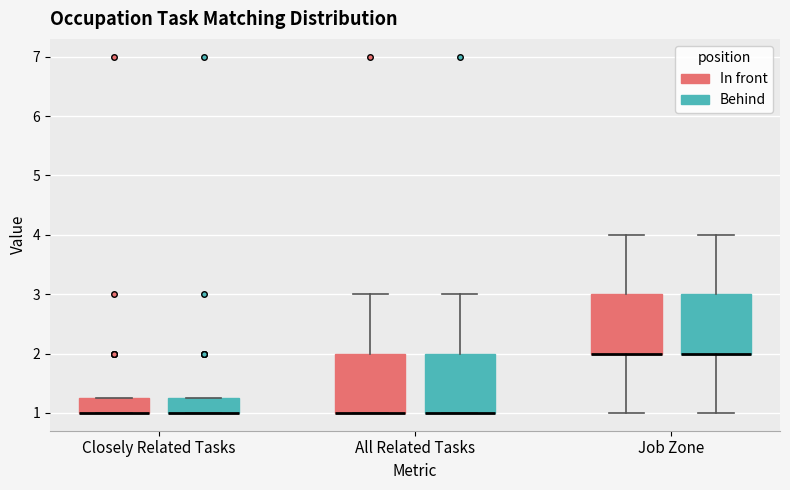

Reading left to right, transcribe this box plot: for each box, give where its median line is, the range the box spans, and where its two whiskers end, as read against the y-axis. The values are not printed on the chart, so give them approximately, as read against the axis.

Closely Related Tasks (In front): median 1.0 (drawn on the box's lower edge), box 1.0 to 1.3, whiskers 1.0 to 1.3
Closely Related Tasks (Behind): median 1.0 (drawn on the box's lower edge), box 1.0 to 1.3, whiskers 1.0 to 1.3
All Related Tasks (In front): median 1.0 (drawn on the box's lower edge), box 1.0 to 2.0, whiskers 1.0 to 3.0
All Related Tasks (Behind): median 1.0 (drawn on the box's lower edge), box 1.0 to 2.0, whiskers 1.0 to 3.0
Job Zone (In front): median 2.0 (drawn on the box's lower edge), box 2.0 to 3.0, whiskers 1.0 to 4.0
Job Zone (Behind): median 2.0 (drawn on the box's lower edge), box 2.0 to 3.0, whiskers 1.0 to 4.0